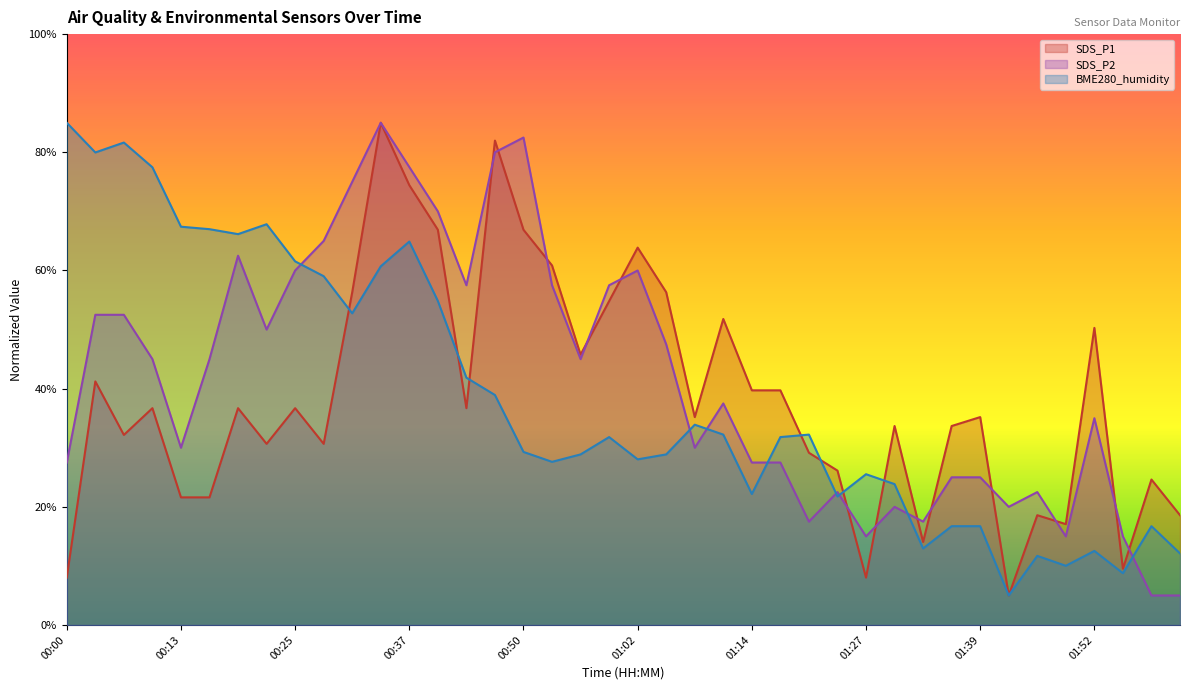

What position from the right is 00:53?

23